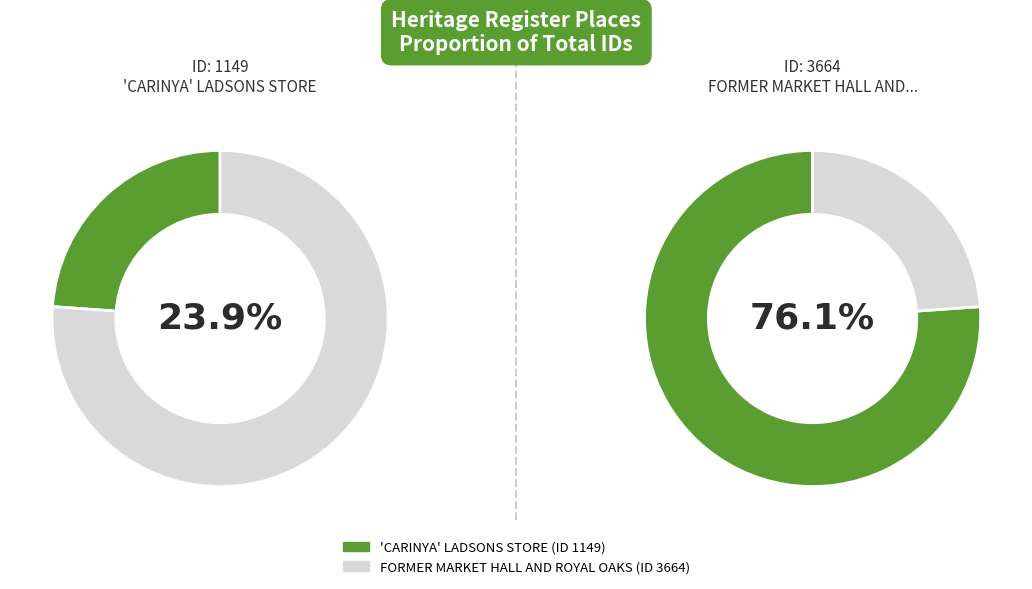

To the nearest percent, what percentage of the pie is 'CARINYA' LADSONS STORE?

24%